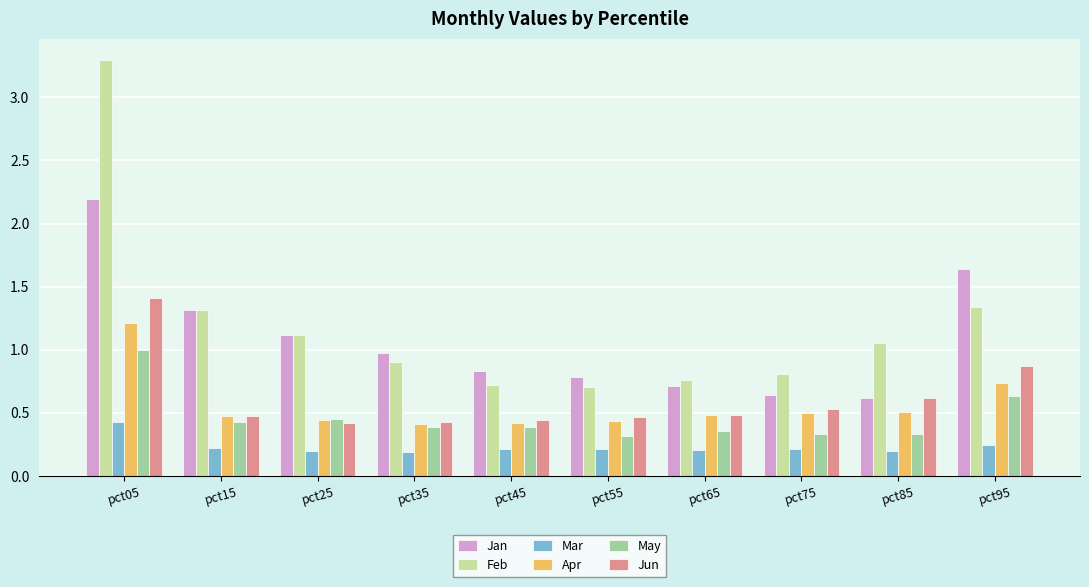

Which series changed the most between pct25 and pct95?

Jan